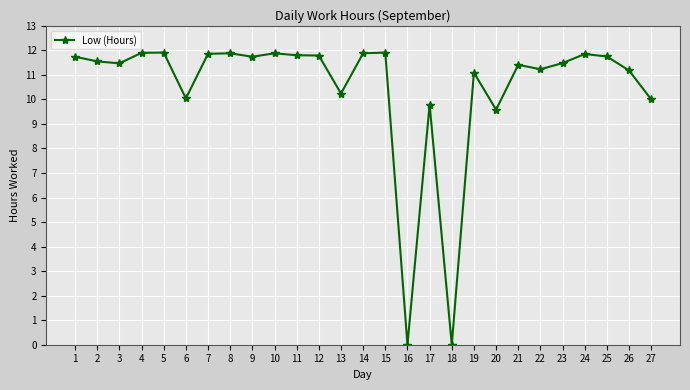

The chart shows a value of 11.8 at 24. True or false?

True